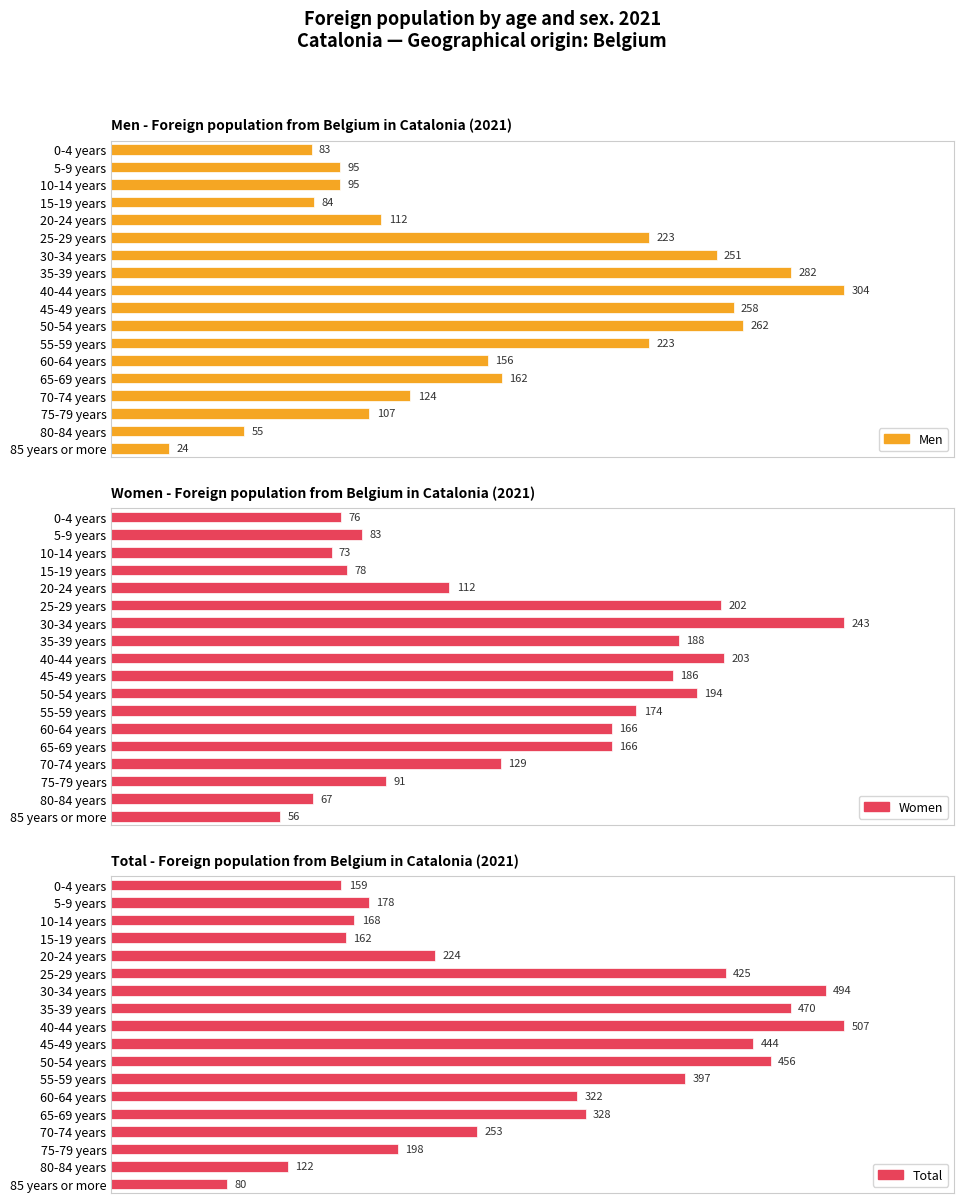

What is the difference between the Women values at 75-79 years and 60-64 years?

75